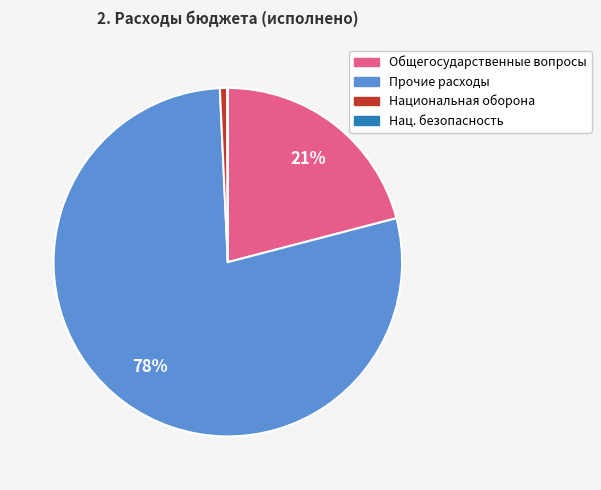

To the nearest percent, what is the difference between the largest and smallest slice percentages?

78%